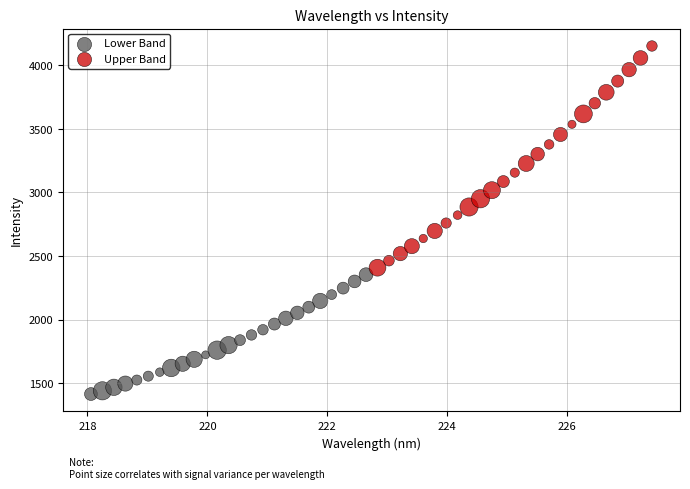

Which series reaches the maximum Y coordinate?

Upper Band